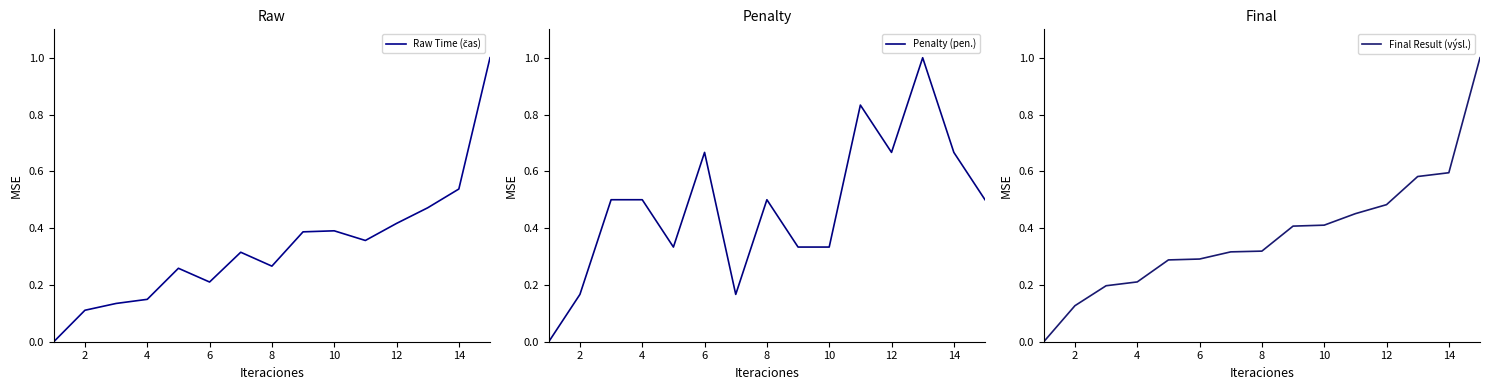

What is the maximum value for Penalty (pen.)?

1.0